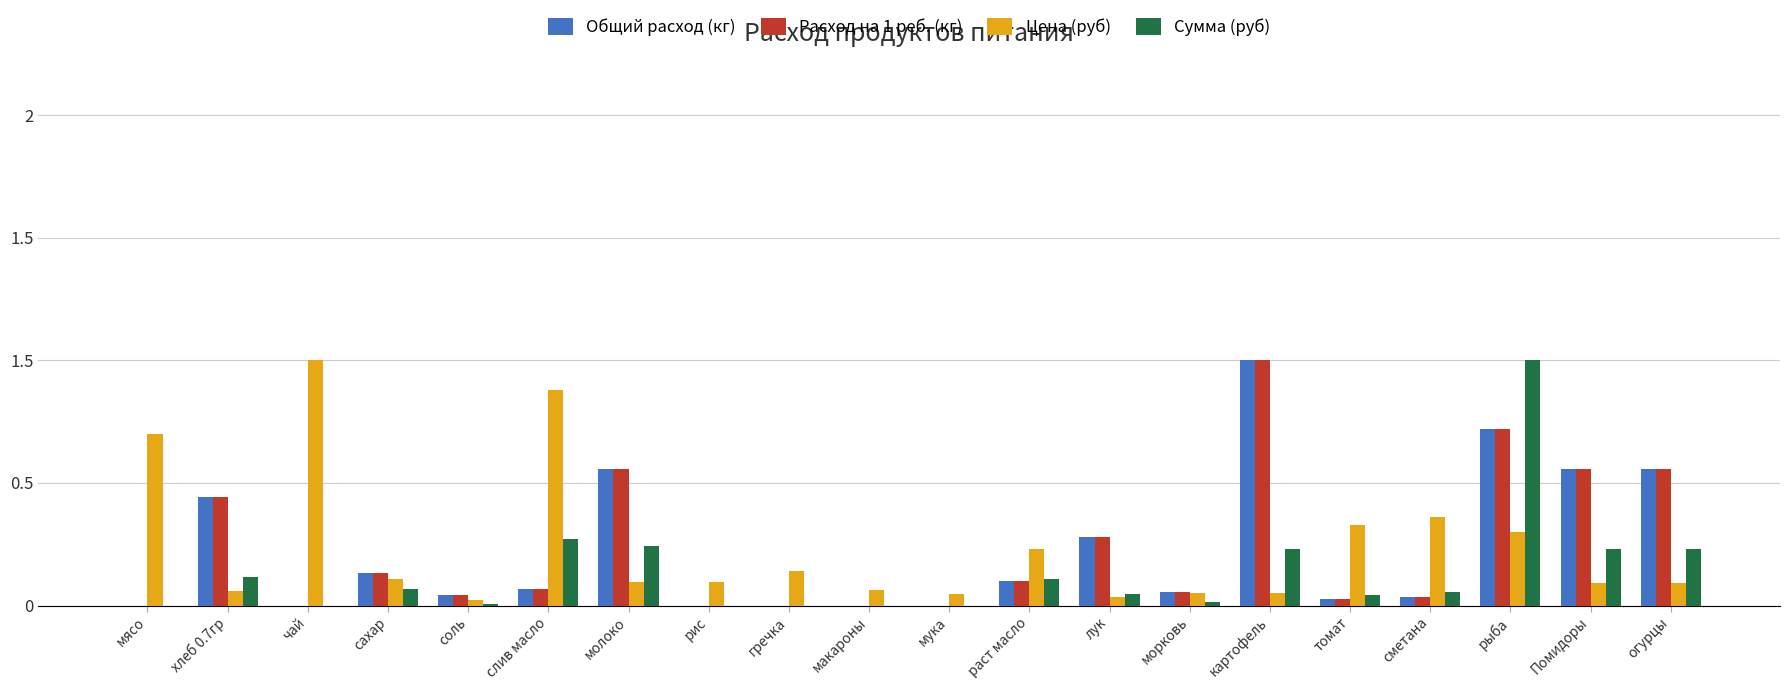

List the labels in order of Общий расход (кг) value, smallest first.

мясо, чай, рис, гречка, макароны, мука, томат, сметана, соль, морковь, слив масло, раст масло, сахар, лук, хлеб 0.7гр, молоко, Помидоры, огурцы, рыба, картофель